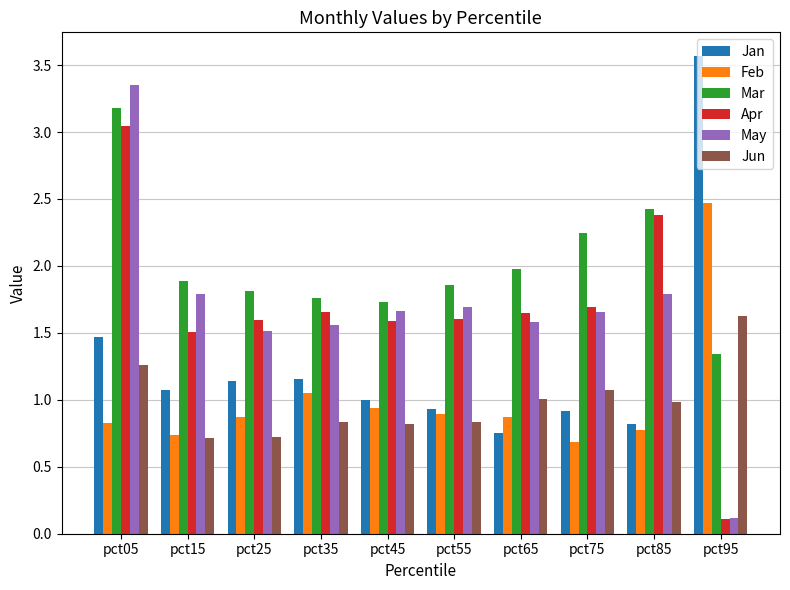

Which label corresponds to the smallest value in the chart?

pct95